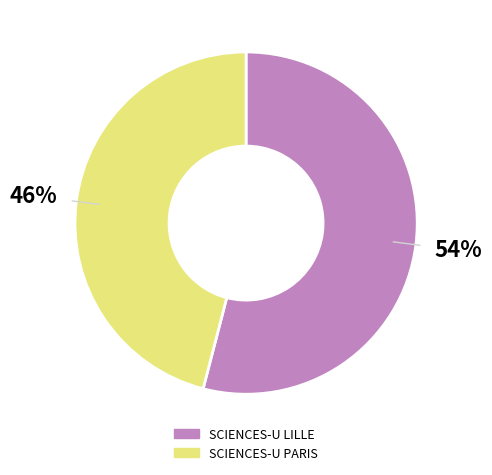

What percentage is the SCIENCES-U PARIS slice, to the nearest percent?

46%